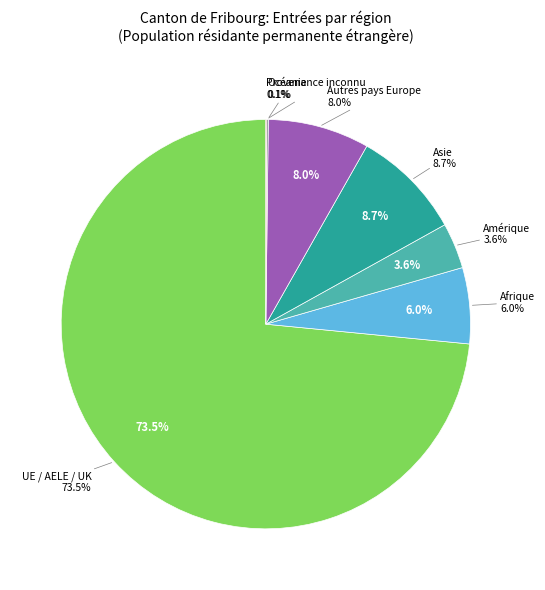

True or false: Amérique accounts for 16% of the total.

False